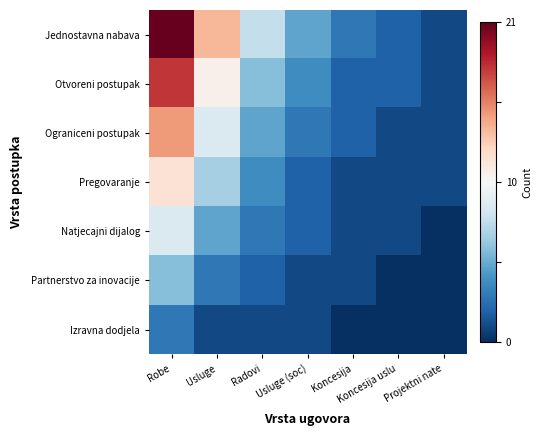

What is the spread (max minus min) of values at Koncesija uslu?

0.2